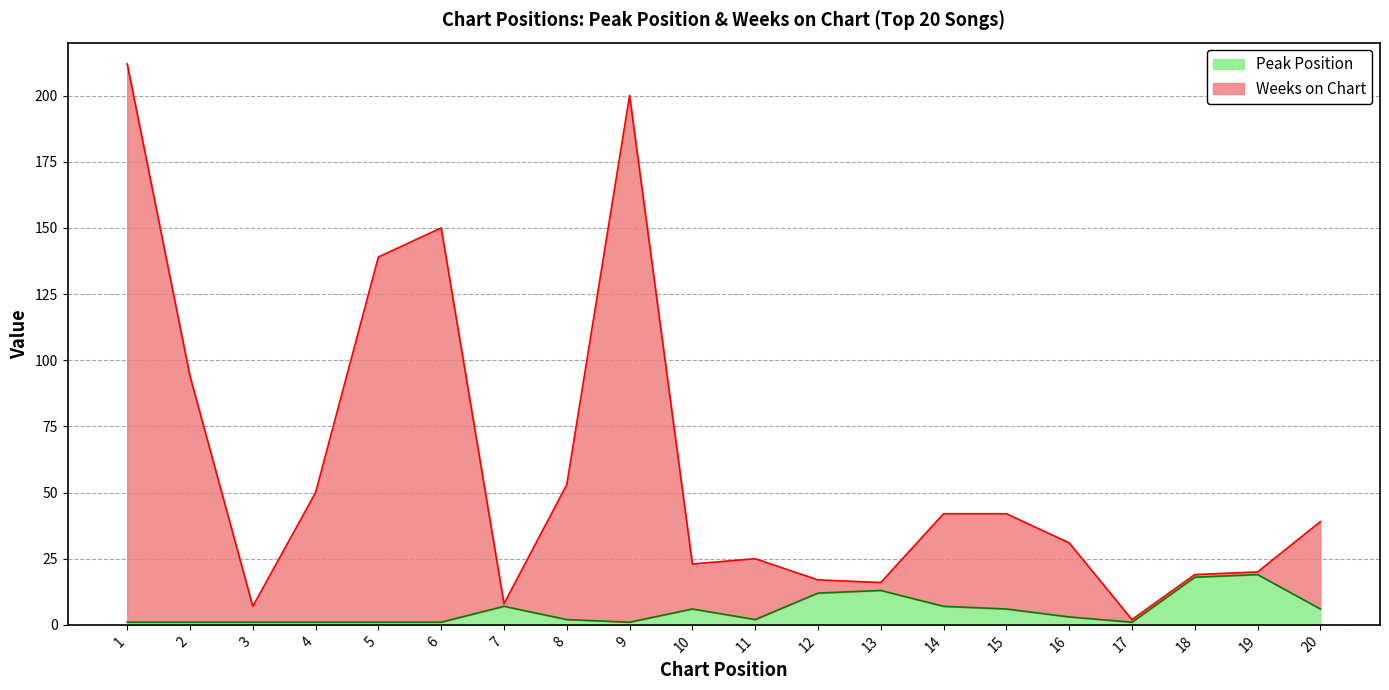

True or false: Peak Position and Weeks on Chart intersect in this chart.

False